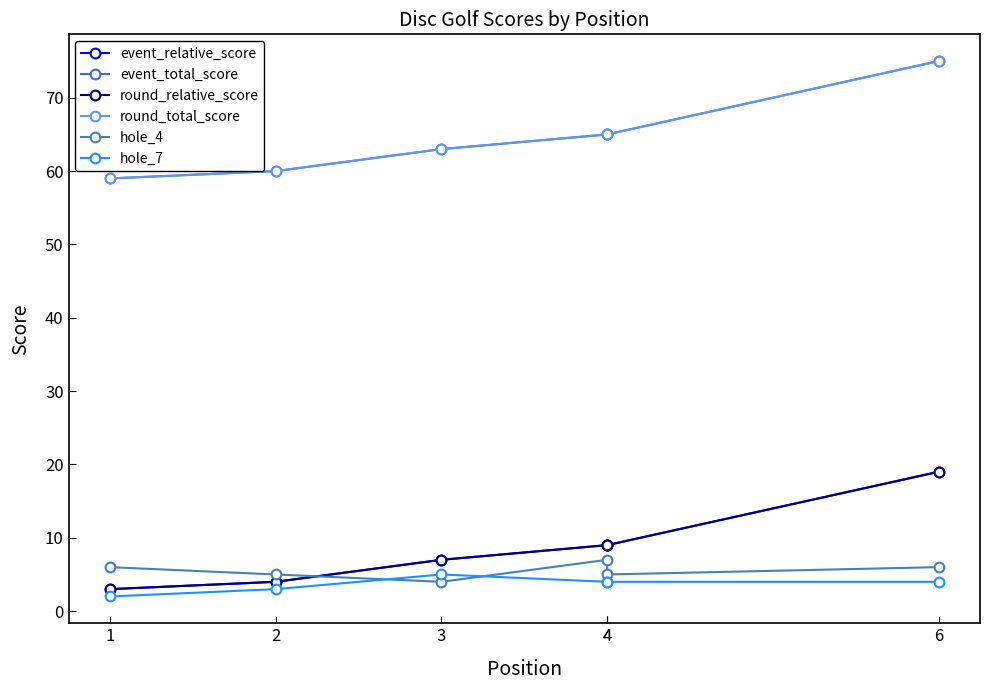

What is the difference between the event_relative_score values at 1 and 3?

4